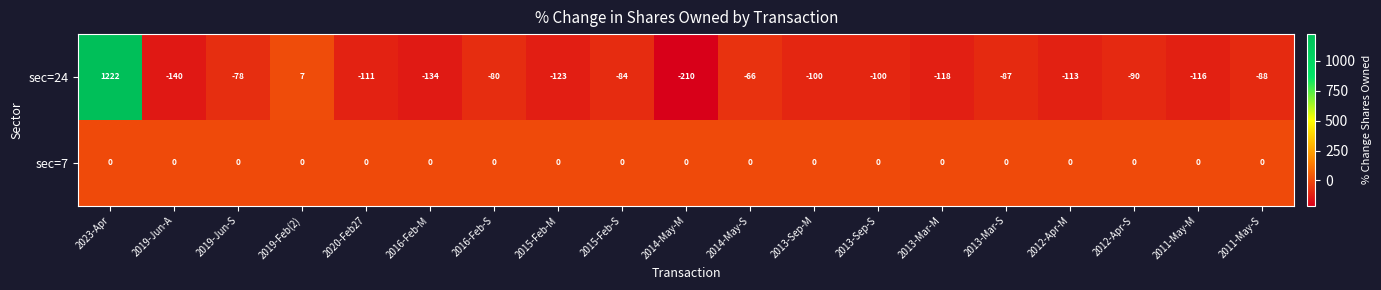

What is the minimum value shown in the chart?

-210